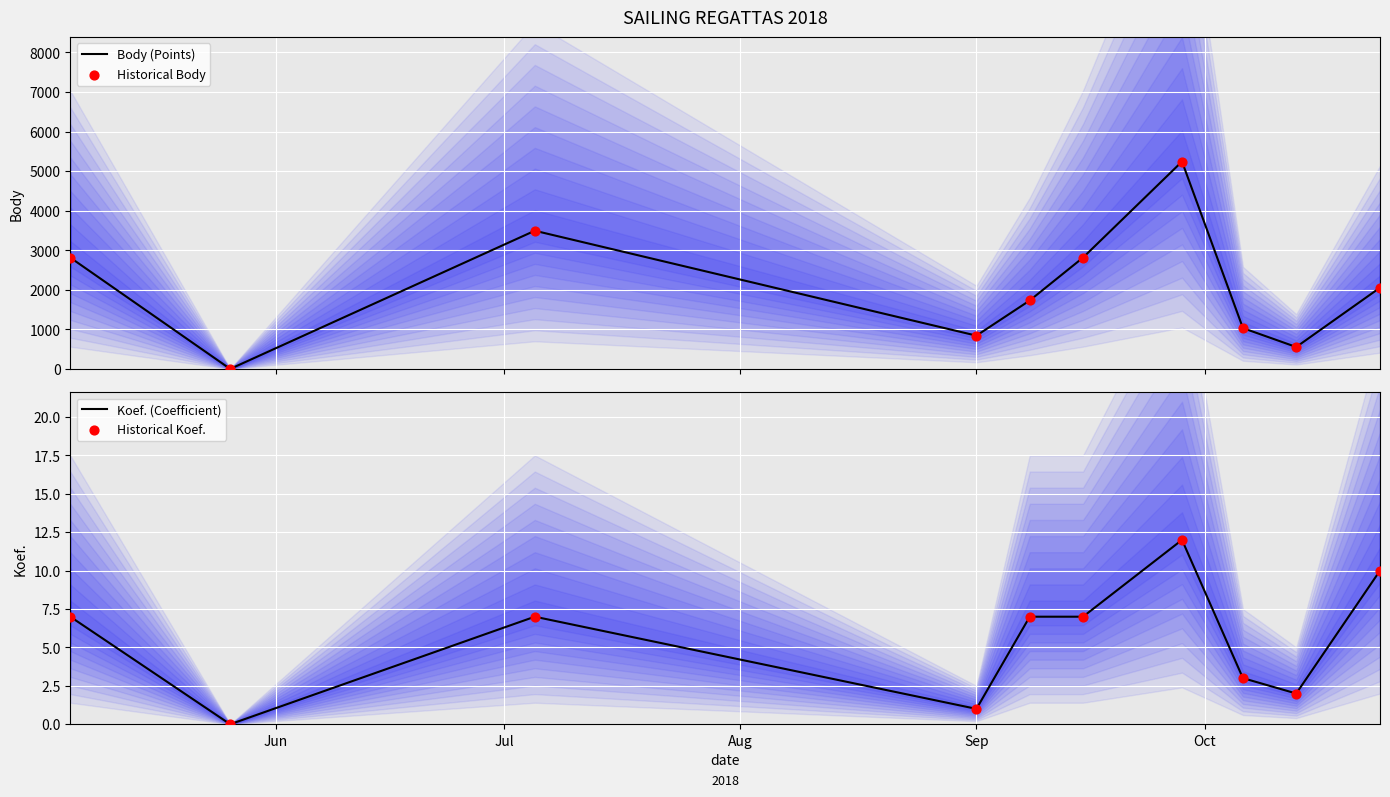

What are all the series names shown in the legend?

Body (Points), Historical Body, Koef. (Coefficient), Historical Koef.